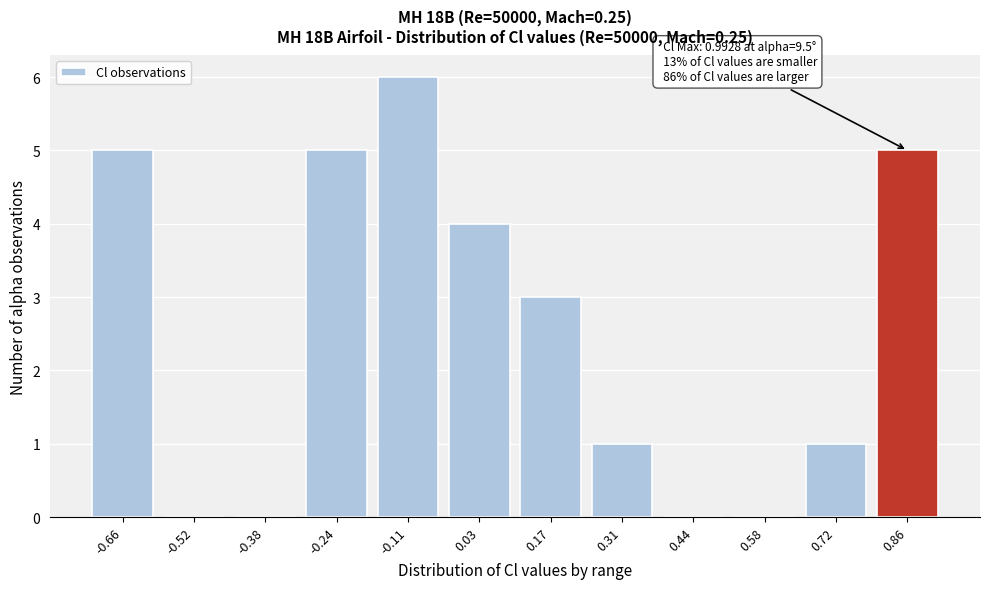

Reading right to left, extract all data points from this chart.

0.86=5	0.72=1	0.58=0	0.44=0	0.31=1	0.17=3	0.03=4	-0.11=6	-0.24=5	-0.38=0	-0.52=0	-0.66=5